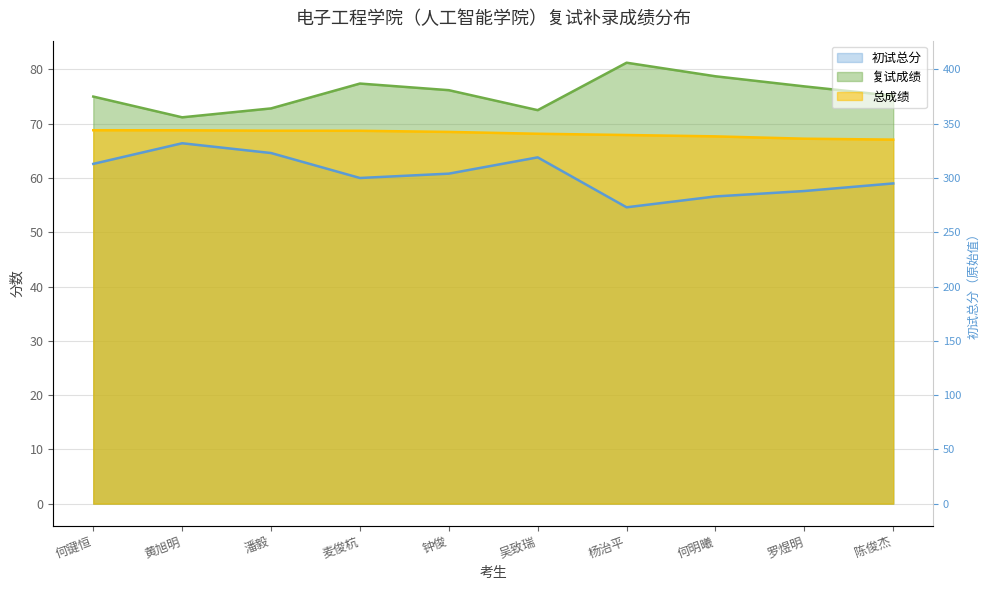

Where does the 总成绩 series first go above 68?

何键恒